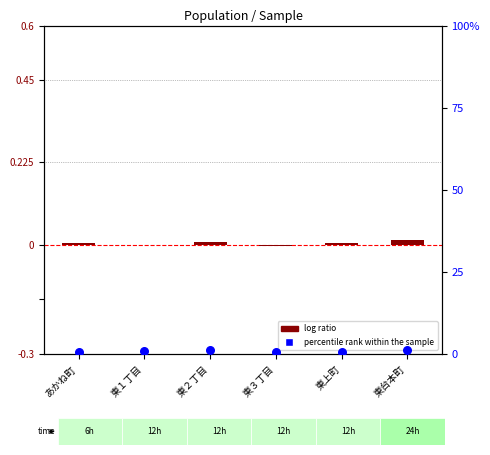

At which category is the sum across all series the highest?

東台本町